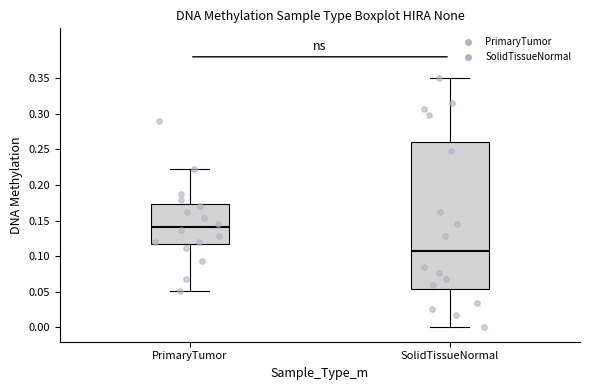

Where is the lower edge of the box for PrimaryTumor on the y-axis? The values are not printed on the chart, so give them approximately, as read against the axis.

0.115